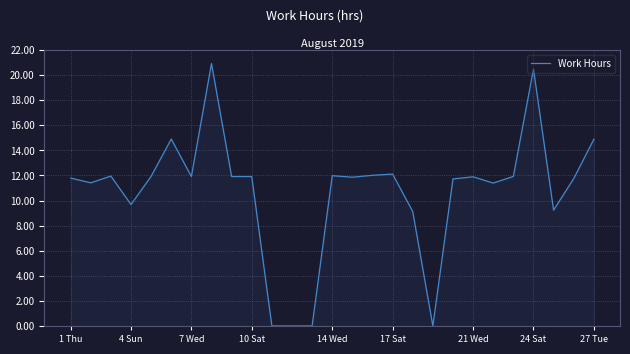

What is the maximum value shown in the chart?

20.9